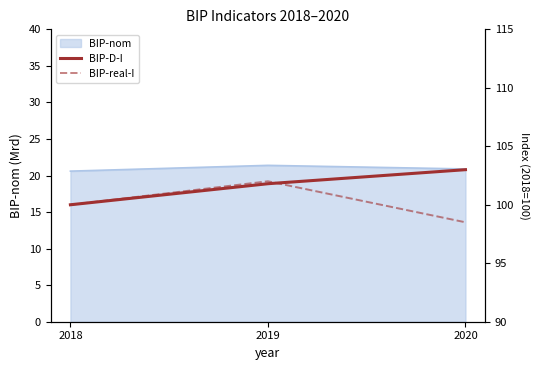

Where does the BIP-real-I series first go above 100?

2019